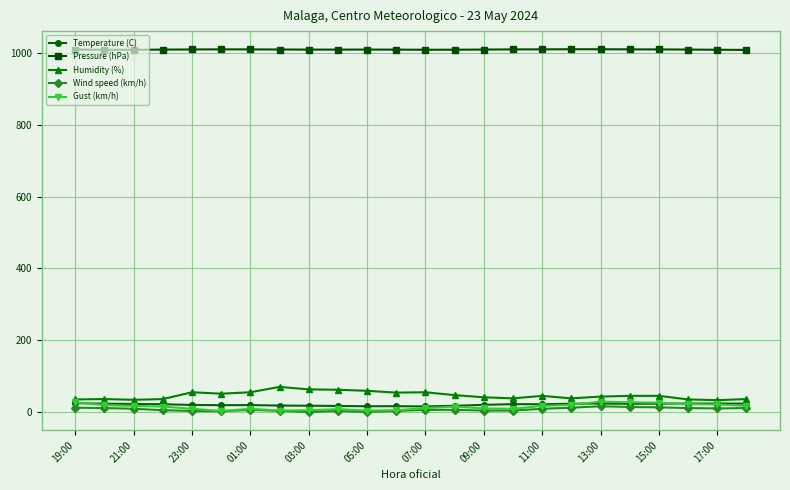

What is the value of the Temperature (C) point at the 4th from the left?

21.7